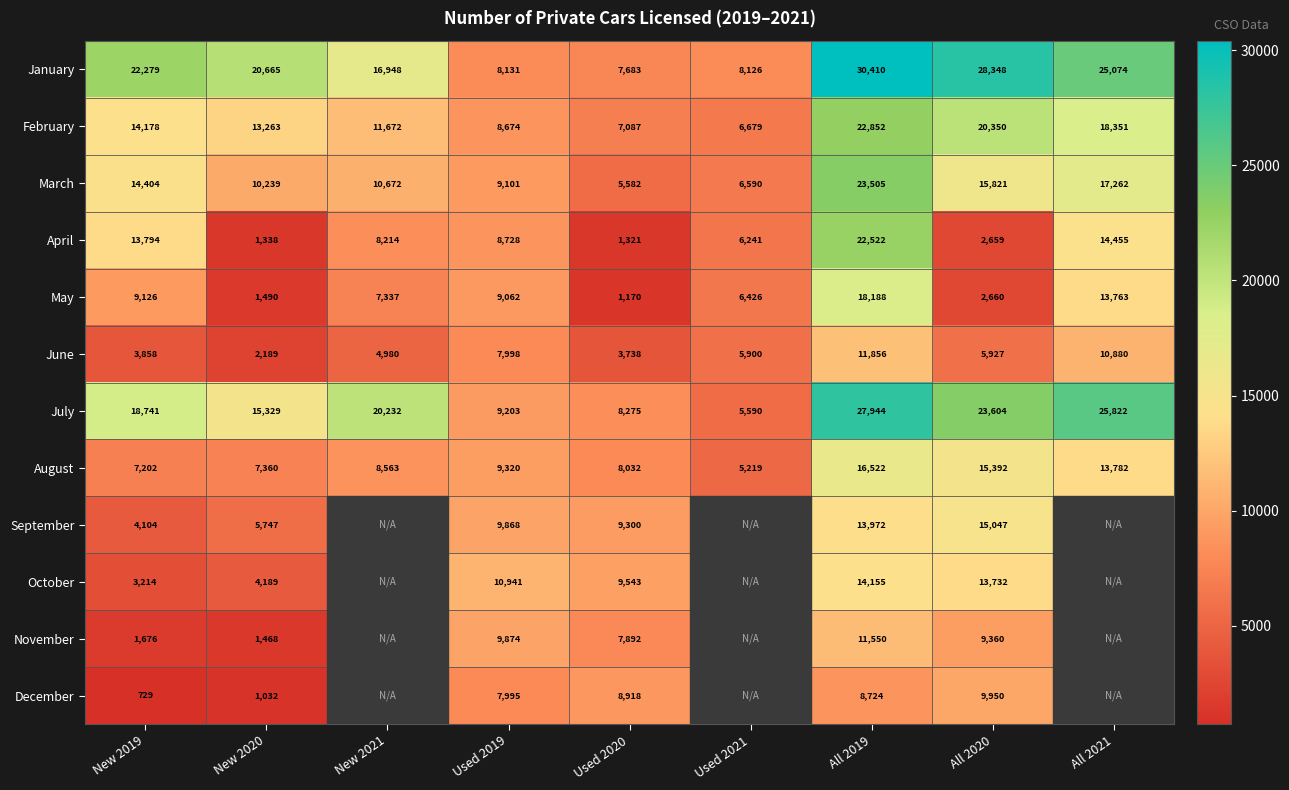

What is the difference between the highest and lowest values at New 2019?

21550